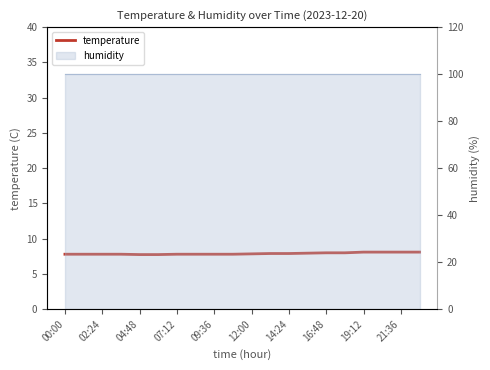

What is the change in value from 13 to 18?

+0.1